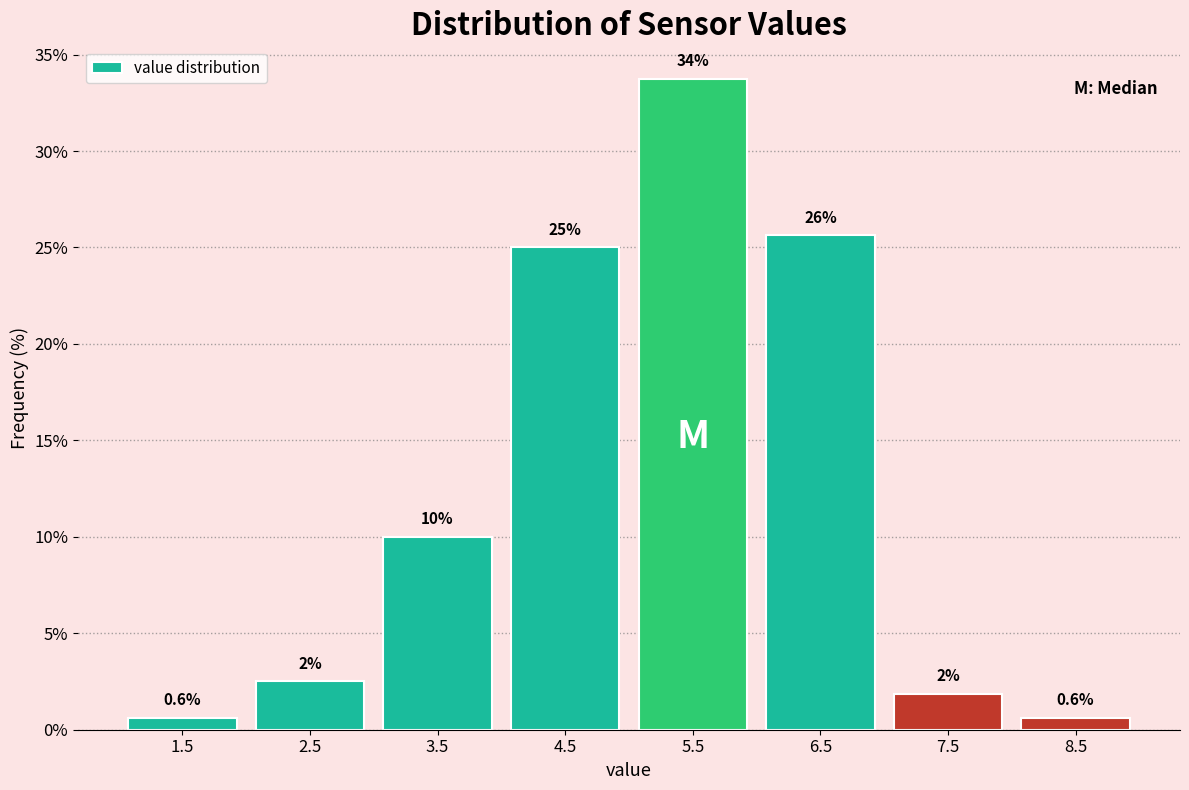

Over which range of the x-axis is the bar tallest?

5 to 6